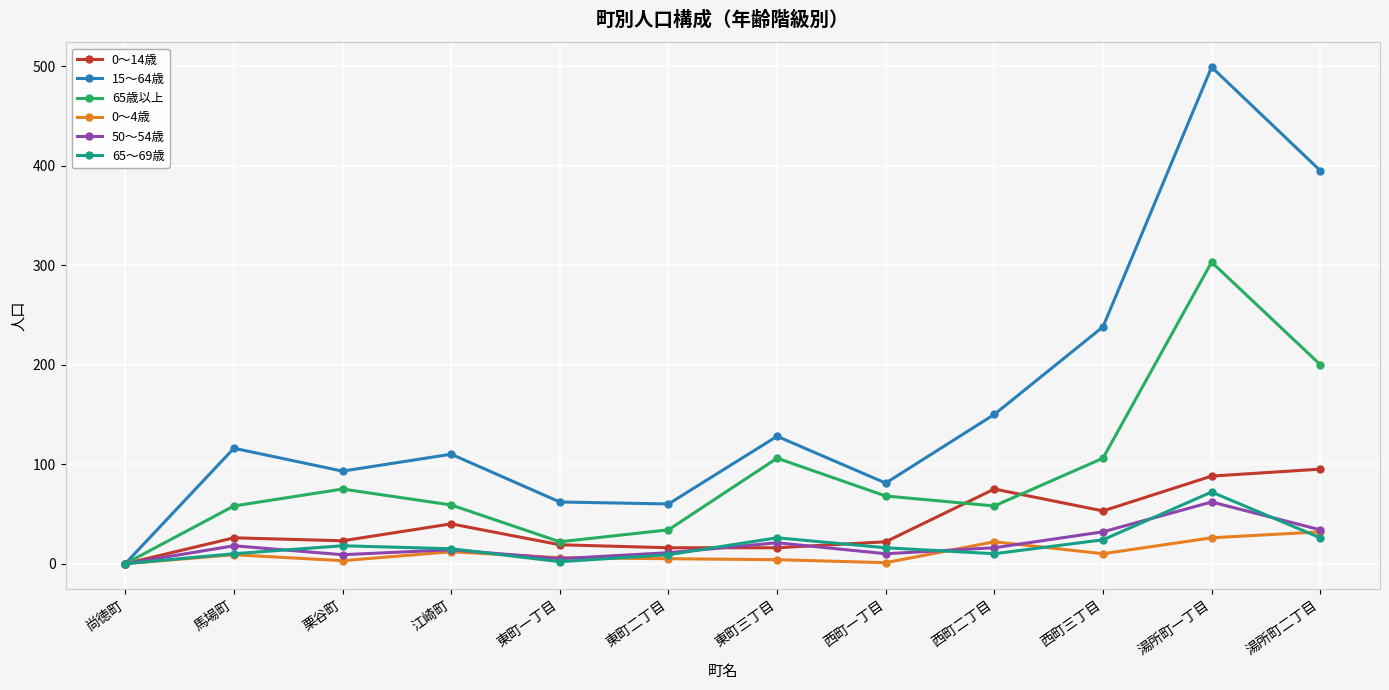

How many values in 65歳以上 are above zero?

11